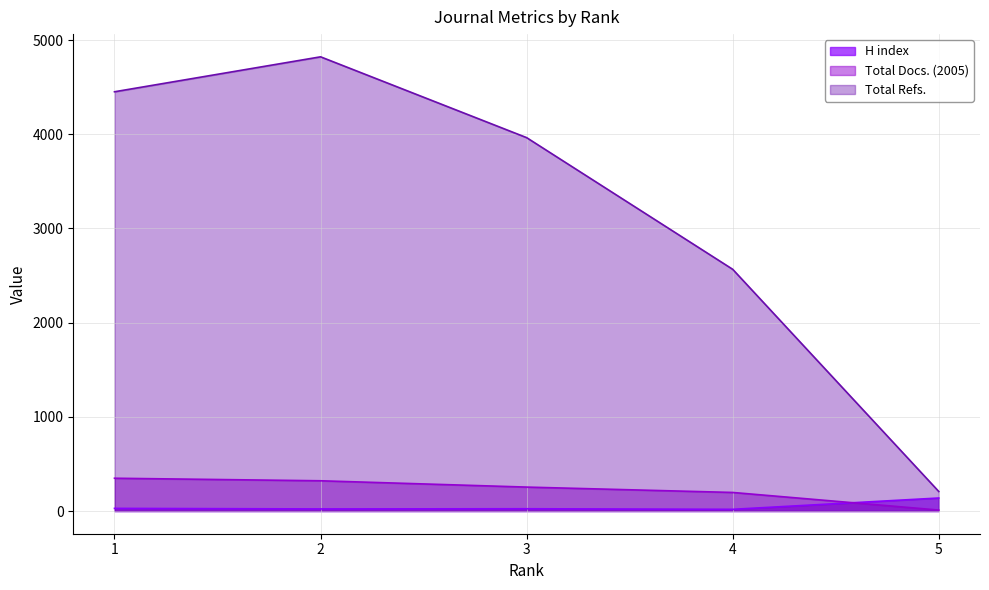

Which category has the highest value in the Total Refs. series?

2